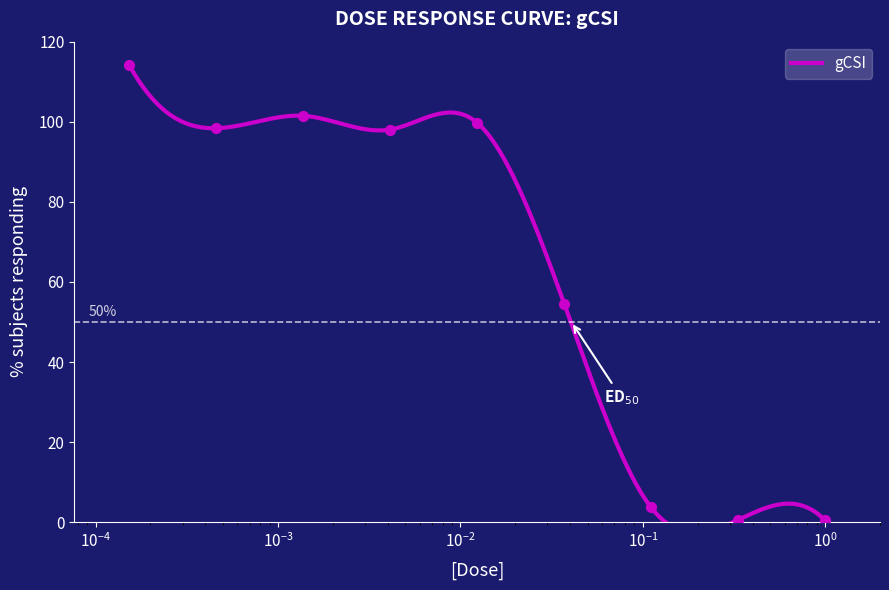

What is the change in value from 0.004125 to 0.333333?

-97.5